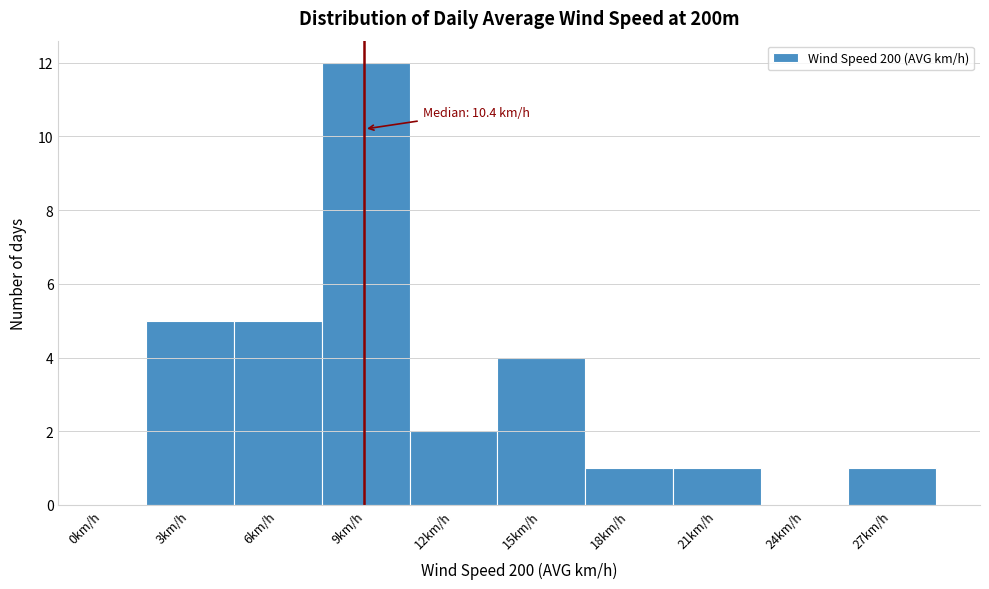

Reading left to right, transcribe all the data shown in this chart.

0km/h=0	3km/h=5	6km/h=5	9km/h=12	12km/h=2	15km/h=4	18km/h=1	21km/h=1	24km/h=0	27km/h=1